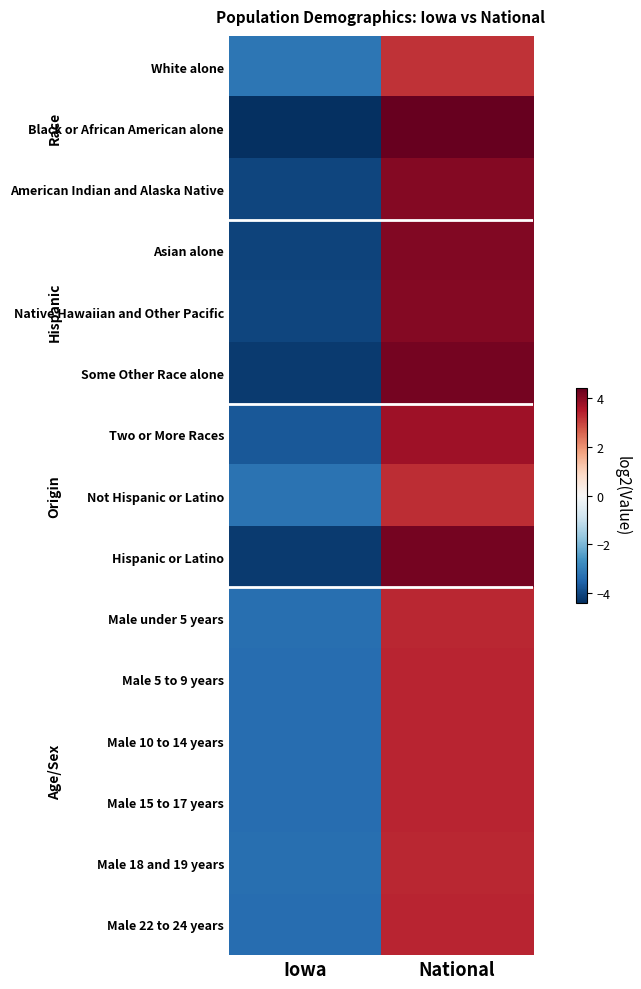

What is the difference between the highest and lowest values at Iowa?

1.2